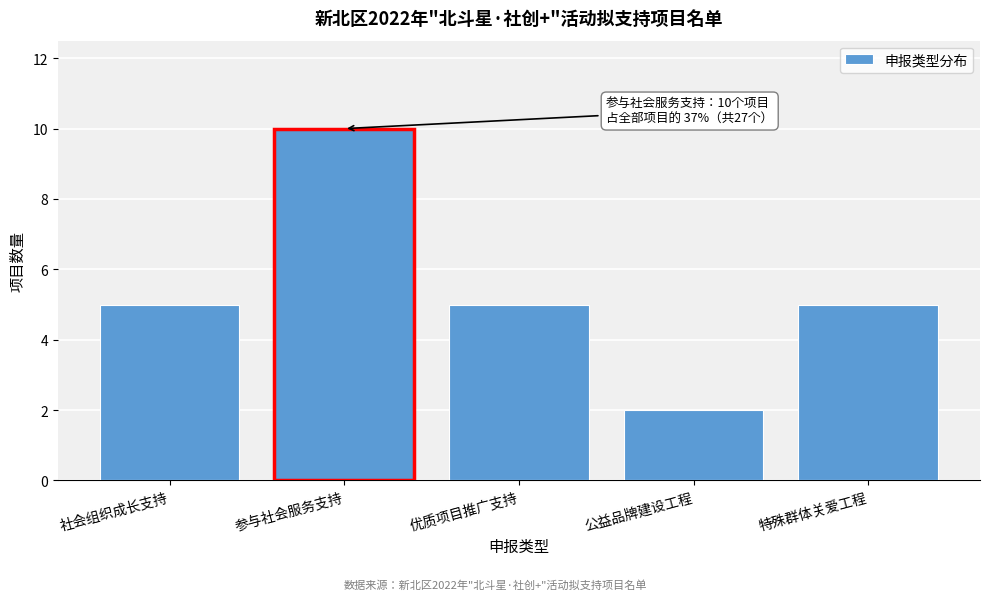

Reading left to right, extract all data points from this chart.

社会组织成长支持=5	参与社会服务支持=10	优质项目推广支持=5	公益品牌建设工程=2	特殊群体关爱工程=5